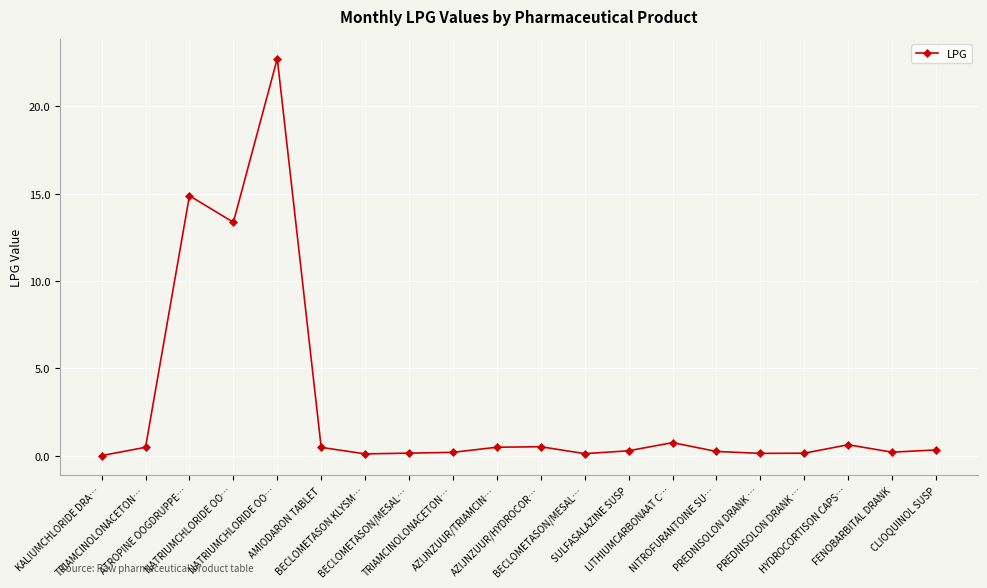

Does the chart have visible grid lines?

Yes